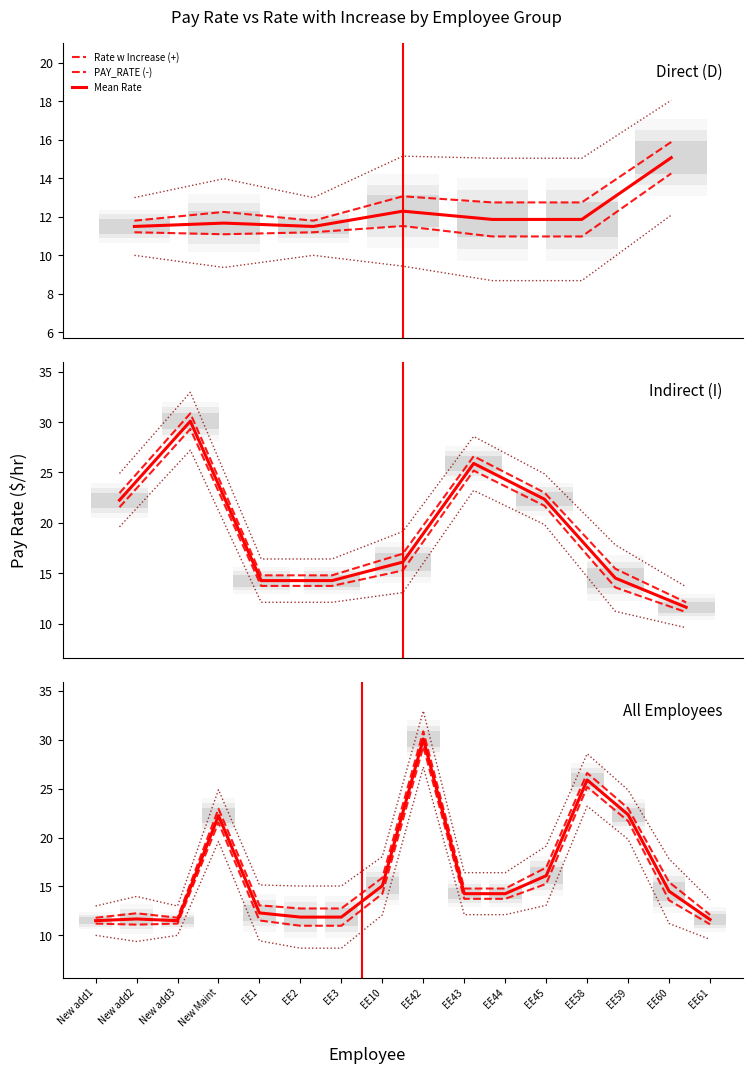

What is the difference between the maximum and minimum values in the Mean Rate series?

18.6